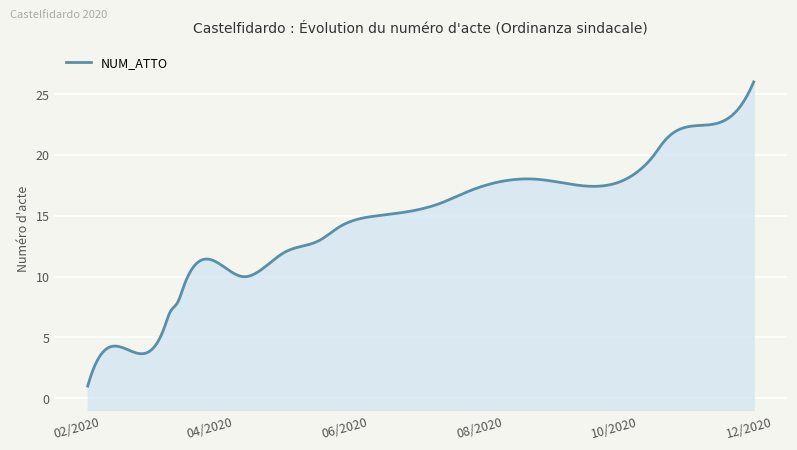

The value at 20/03/2020 is 4. True or false?

False